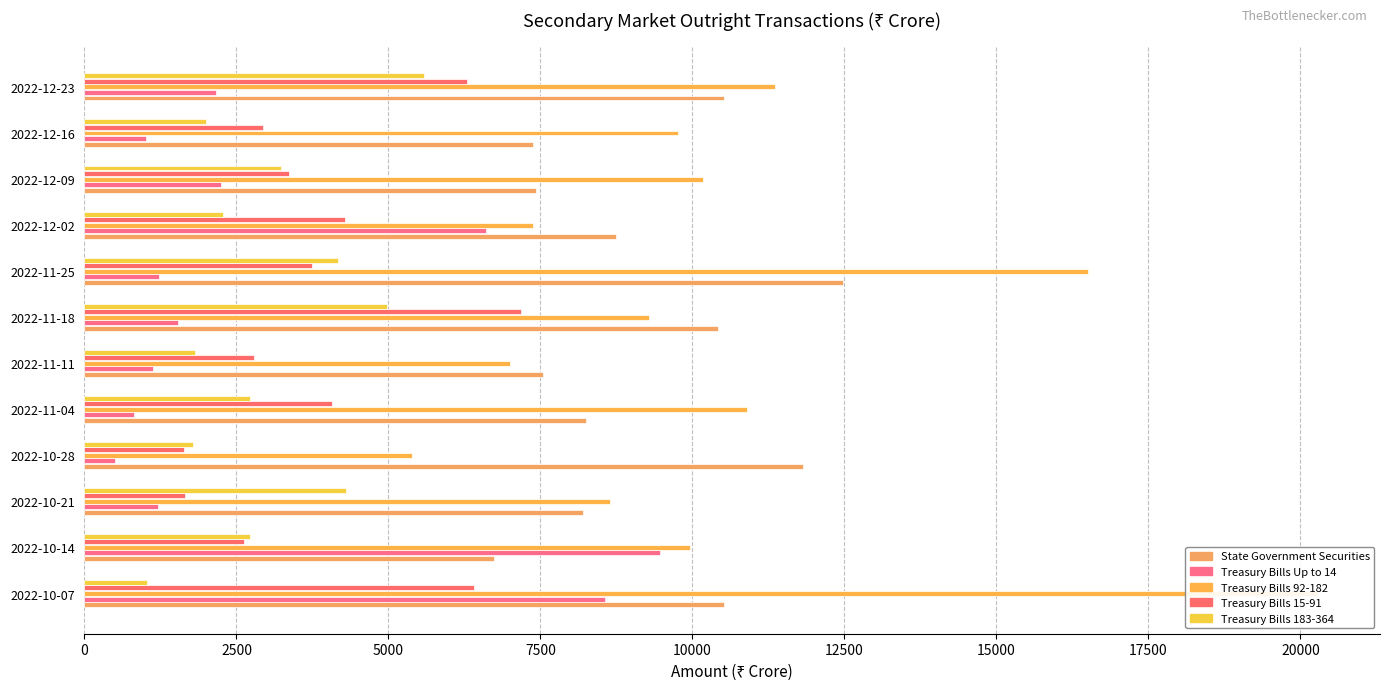

Between 2022-11-04 and 2022-12-02, which series saw the biggest shift?

Treasury Bills Up to 14